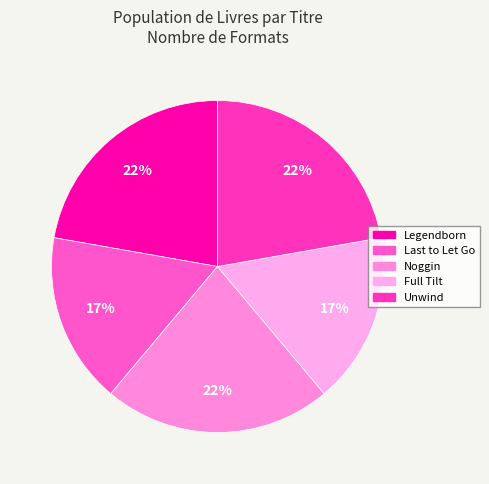

To the nearest percent, what percentage of the pie is Noggin?

22%